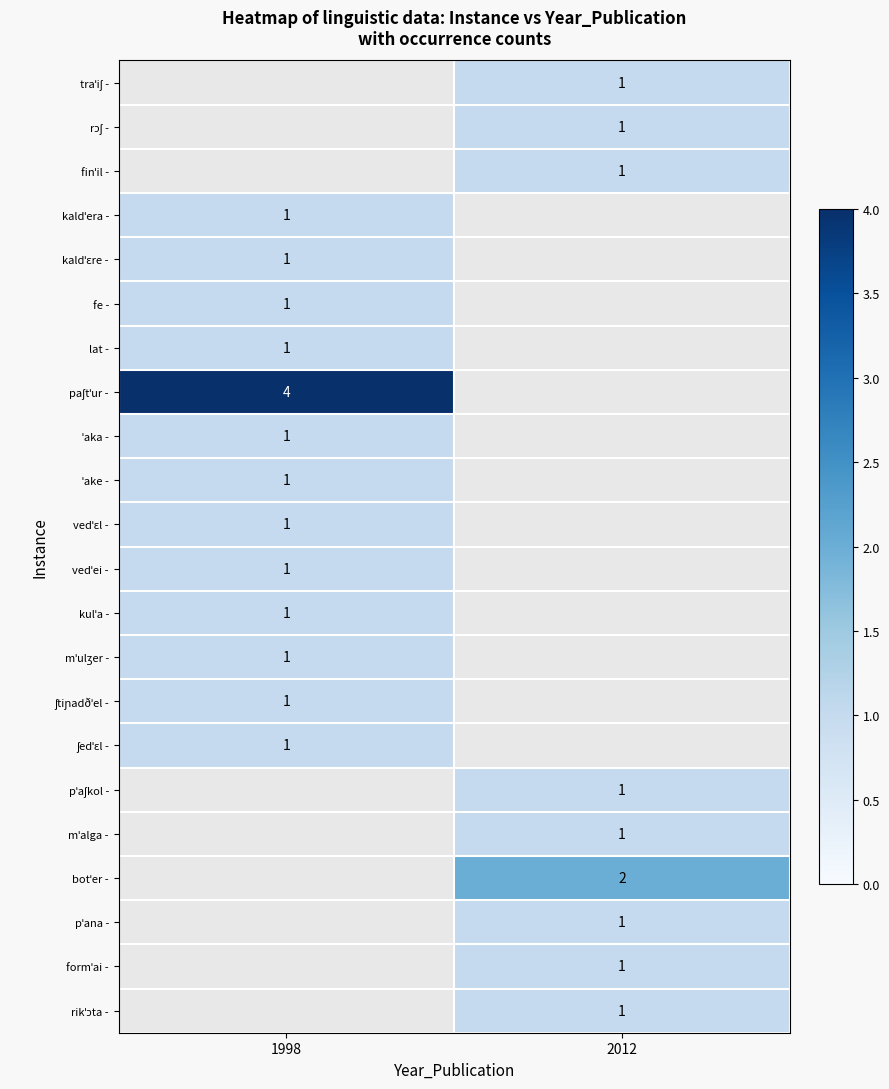

List the labels in order of formˈai - value, smallest first.

1998, 2012